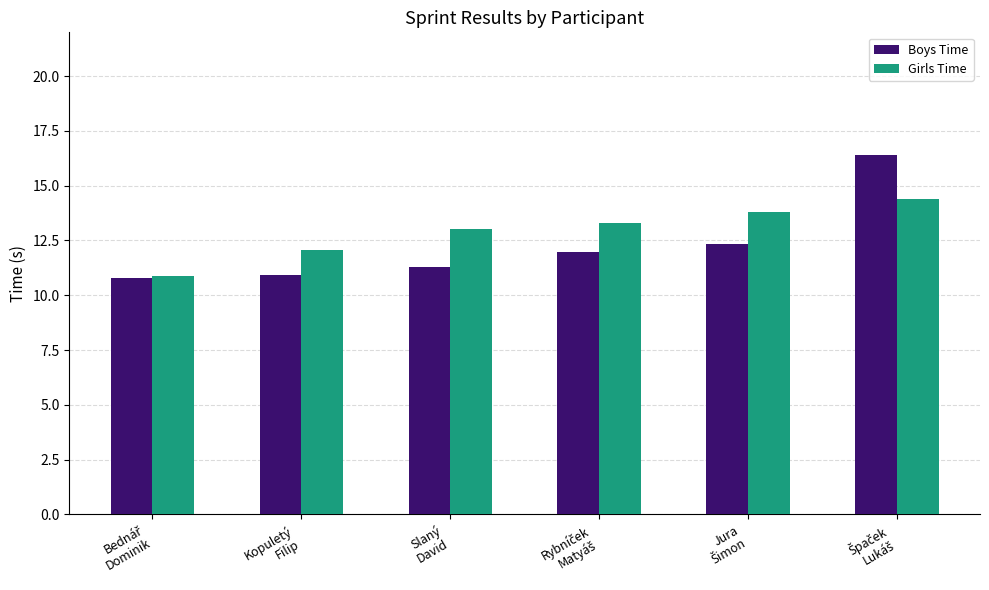

Count the number of data series in this chart.

2